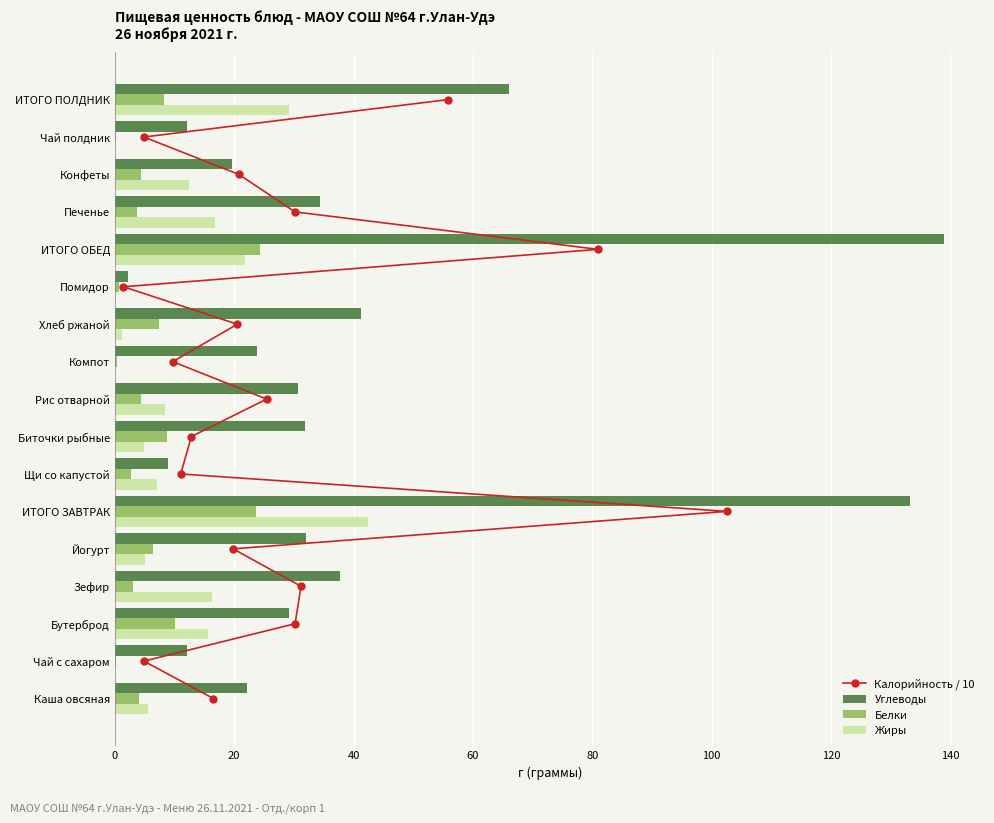

How many data points in Жиры are less than 7?

8